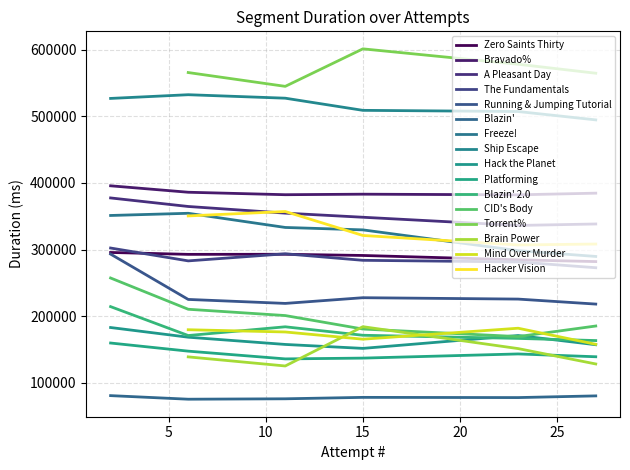

Does the chart have visible grid lines?

Yes